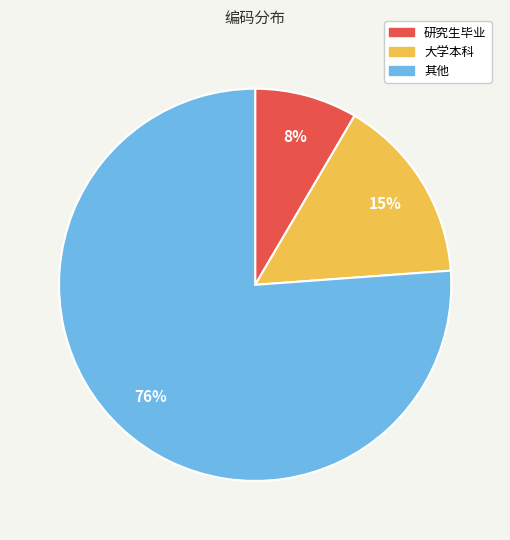

Which has a higher value, 大学本科 or 研究生毕业?

大学本科